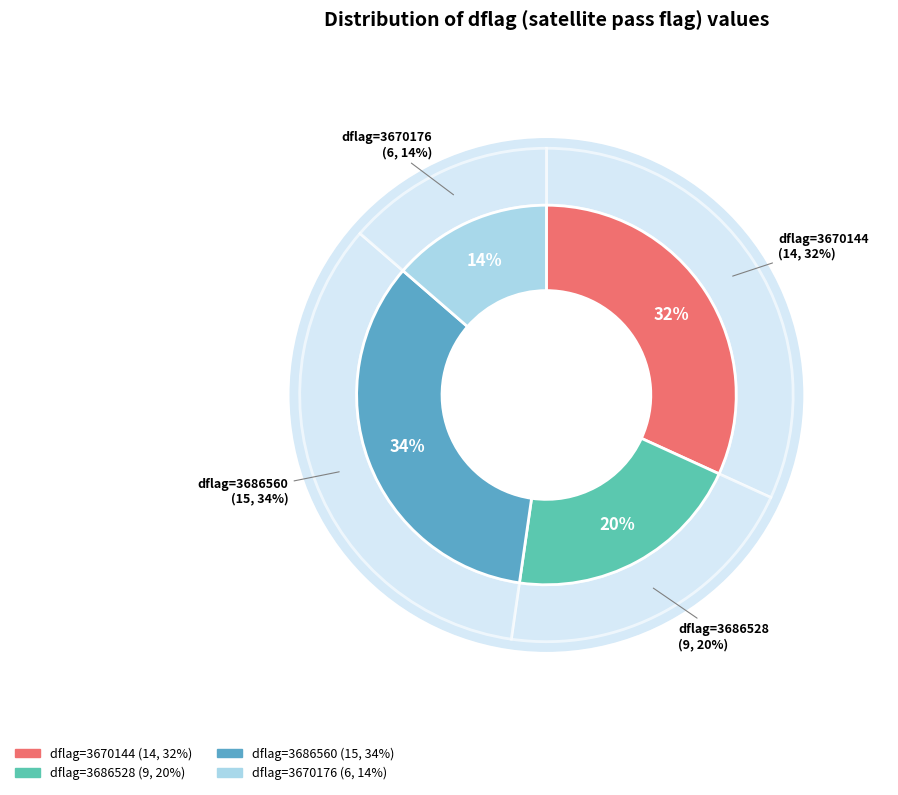

What is the change in value from 3670144 to 3686560?

+1